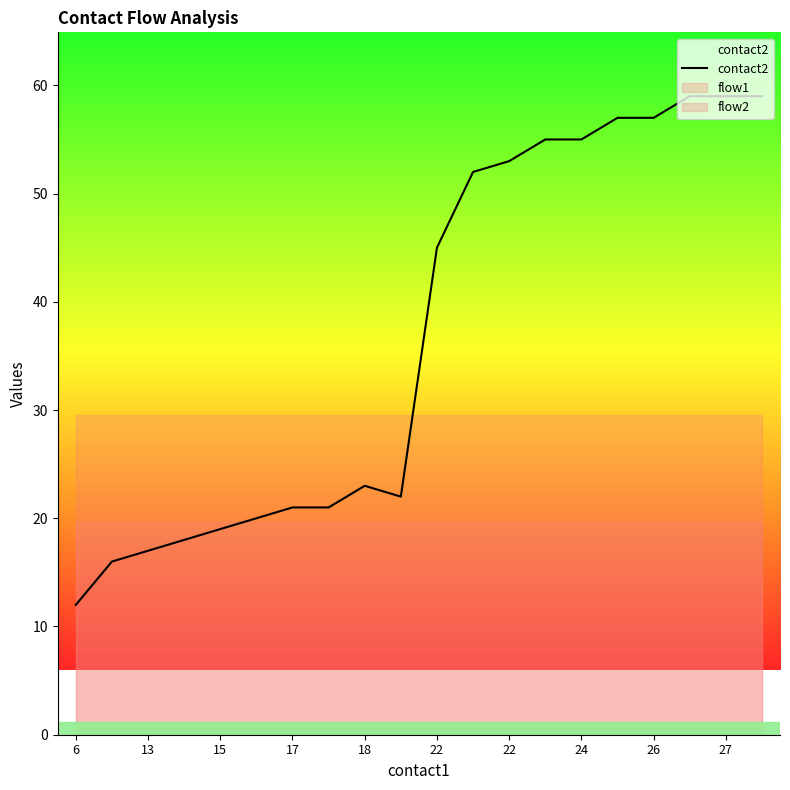

Which label corresponds to the smallest value in the chart?

6